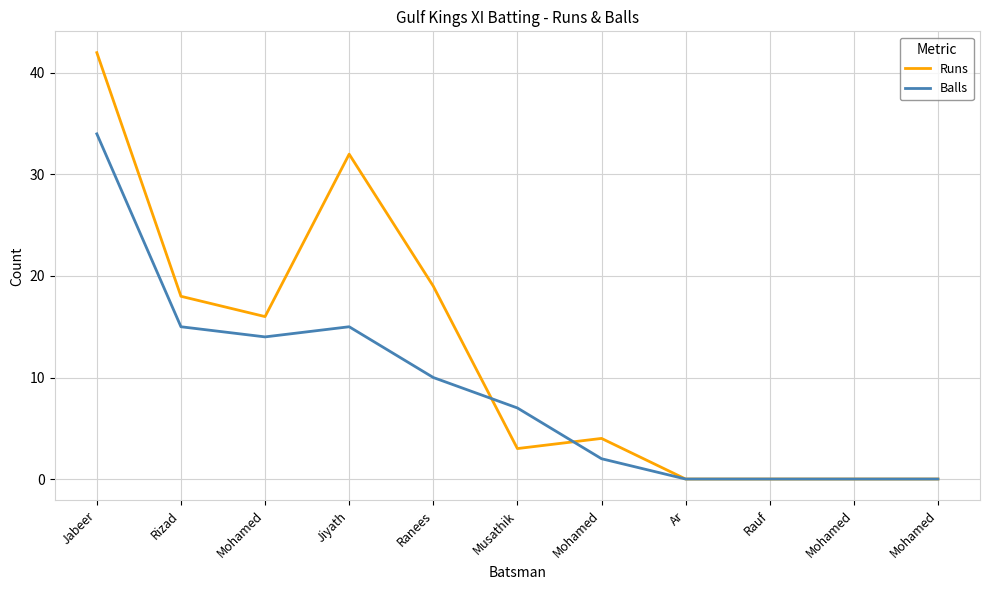

Where is the first local minimum for Balls?

Mohamed